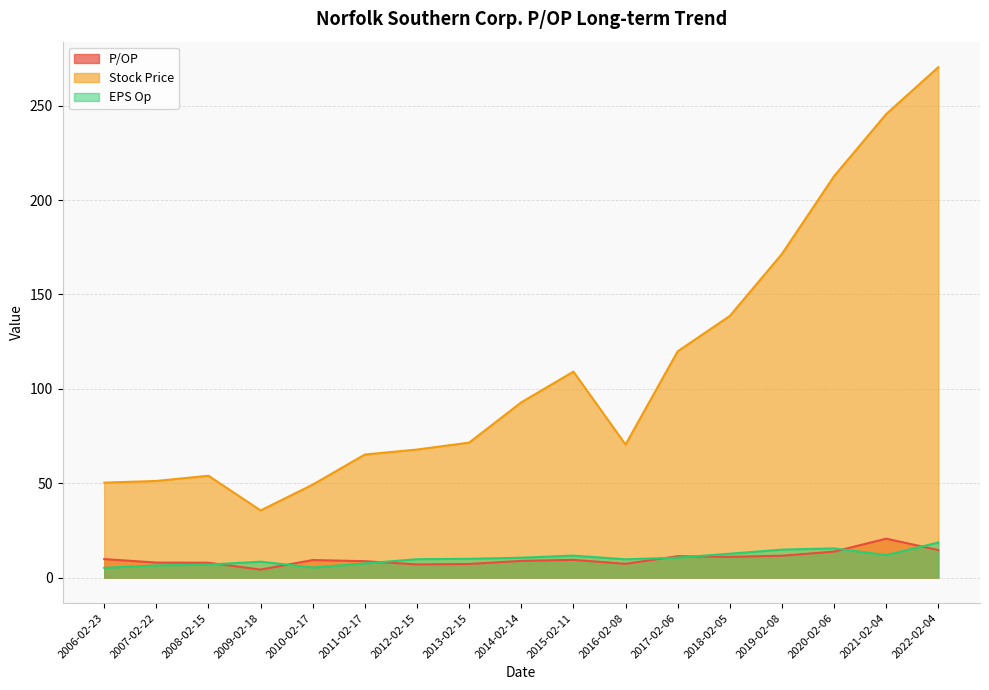

What is the label of the 6th point from the left?

2011-02-17